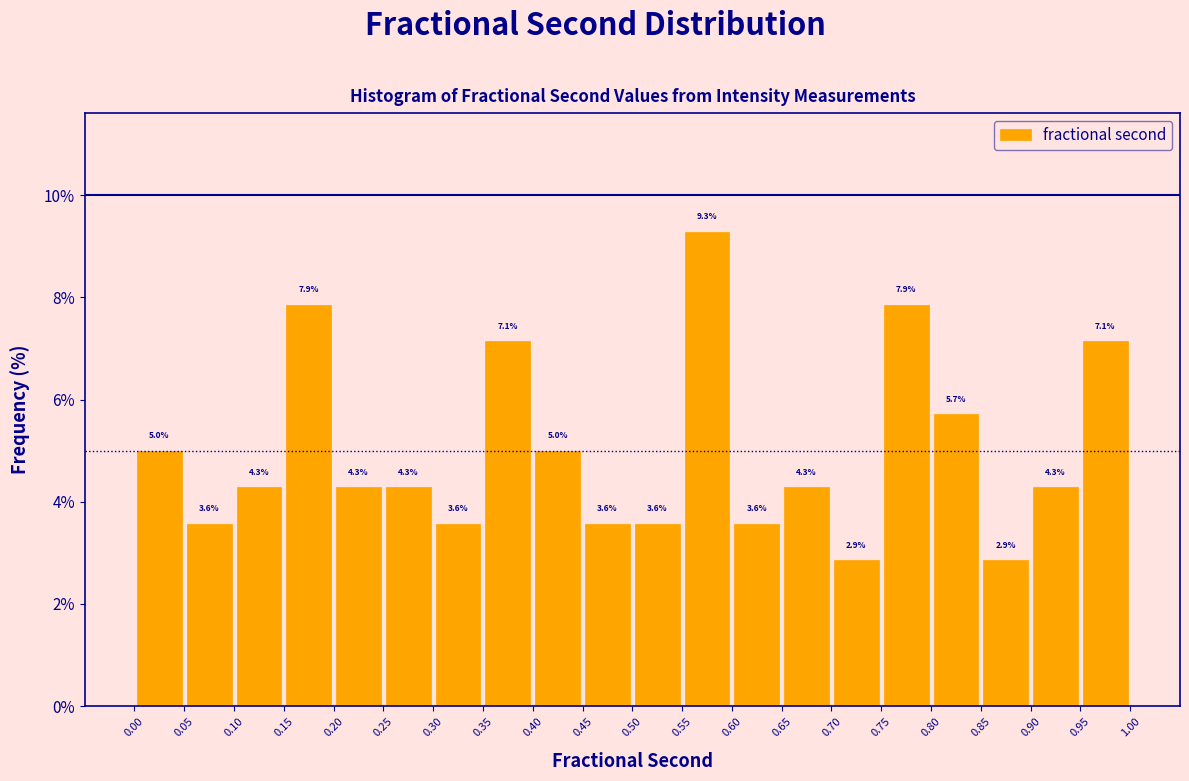

Reading left to right, transcribe this chart: for each bar, give the range it covers on the x-axis and its height.

0.00 to 0.05: 5.0
0.05 to 0.10: 3.6
0.10 to 0.15: 4.3
0.15 to 0.20: 7.9
0.20 to 0.25: 4.3
0.25 to 0.30: 4.3
0.30 to 0.35: 3.6
0.35 to 0.40: 7.1
0.40 to 0.45: 5.0
0.45 to 0.50: 3.6
0.50 to 0.55: 3.6
0.55 to 0.60: 9.3
0.60 to 0.65: 3.6
0.65 to 0.70: 4.3
0.70 to 0.75: 2.9
0.75 to 0.80: 7.9
0.80 to 0.85: 5.7
0.85 to 0.90: 2.9
0.90 to 0.95: 4.3
0.95 to 1.00: 7.1